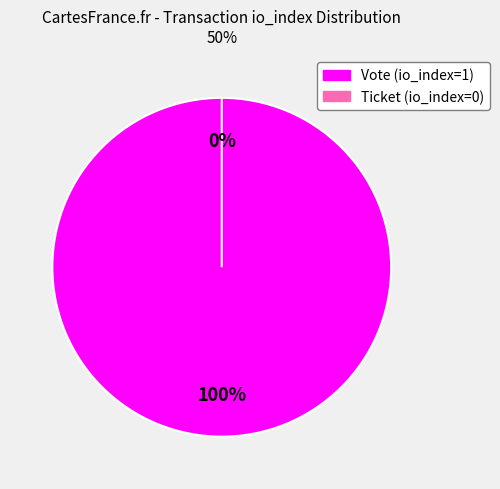

Is it true that Ticket (io_index=0) is 5% of the pie?

False